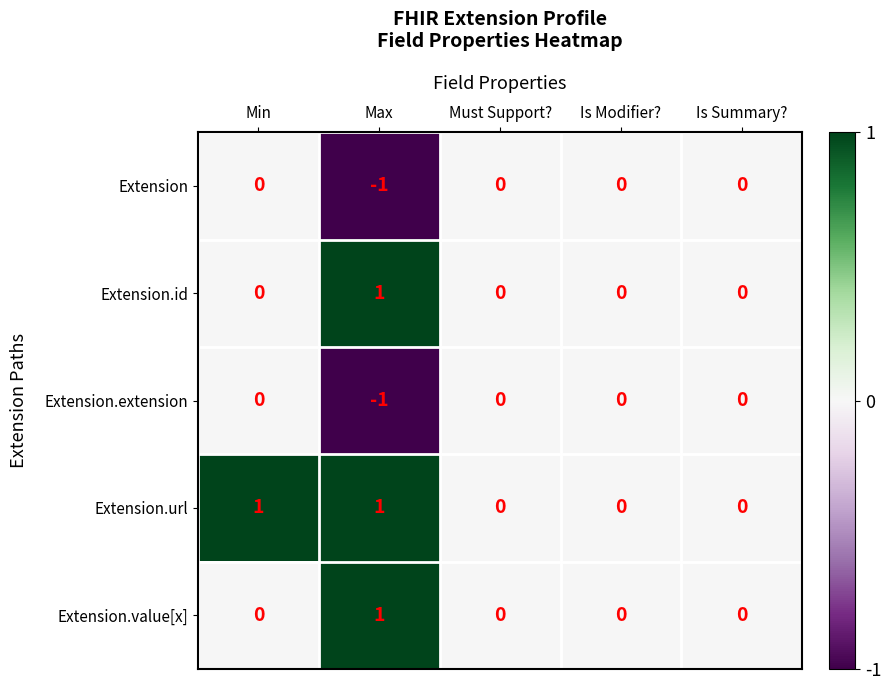

The value of Extension at Max is -2. True or false?

False